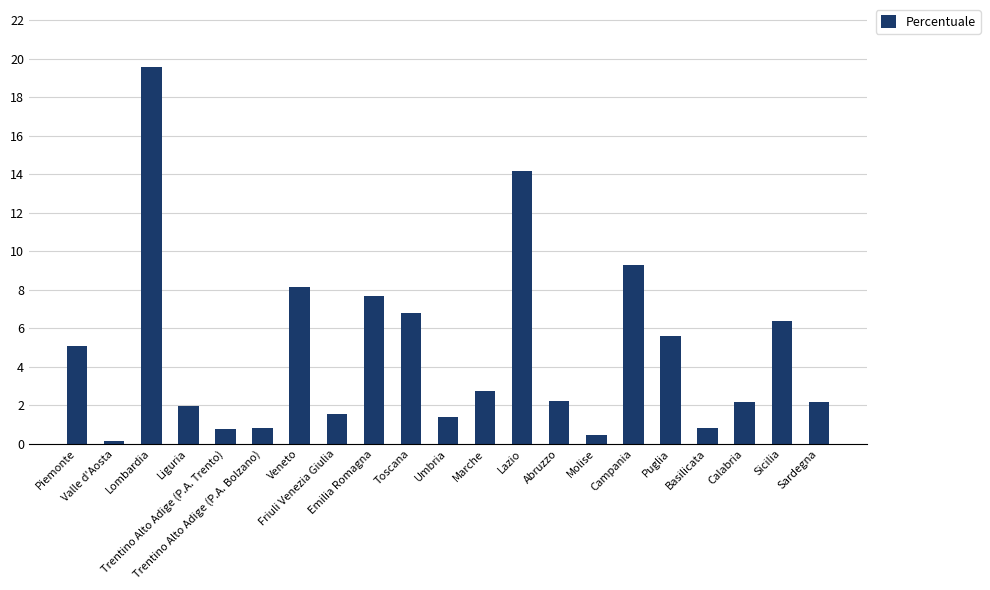

The value at Sardegna is 2.9. True or false?

False